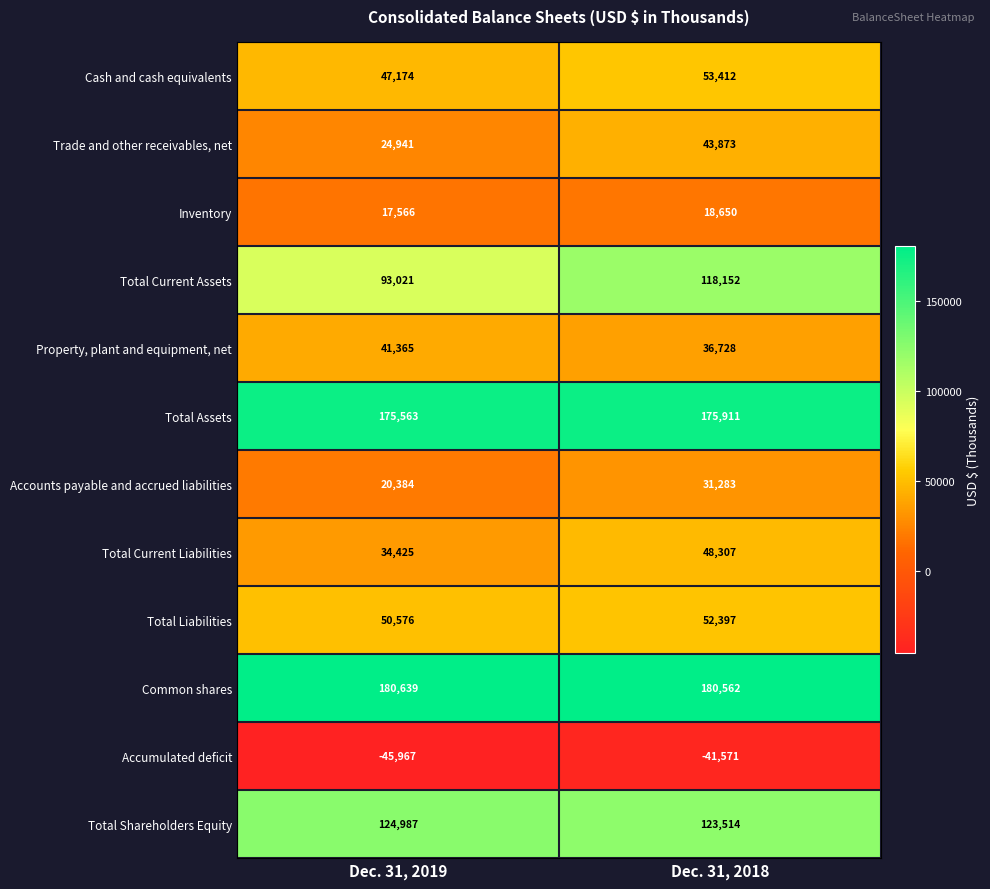

At which category is the sum across all series the highest?

Dec. 31, 2018